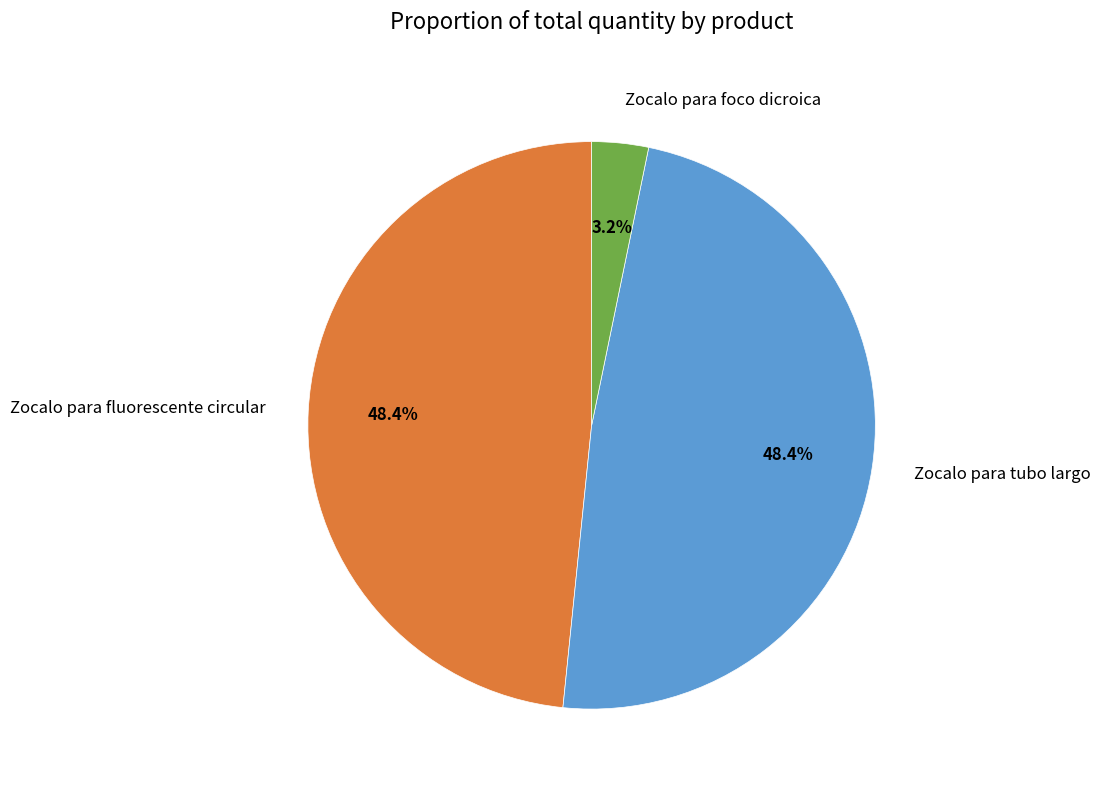

What percentage is the Zocalo para fluorescente circular slice, to the nearest percent?

48%